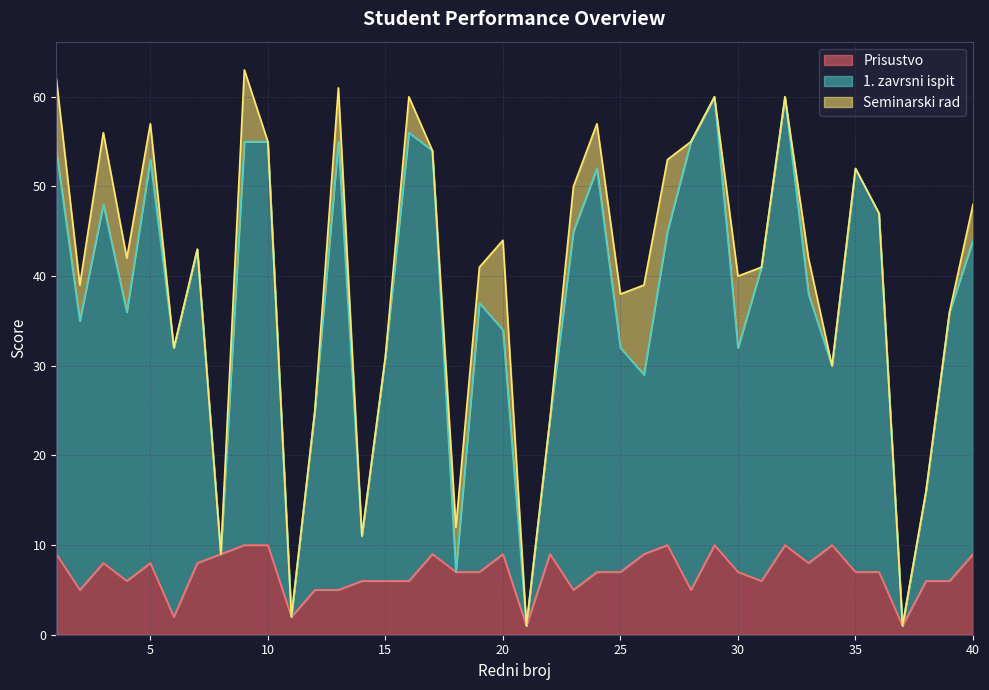

What is the value of the 1. zavrsni ispit point at the 24th from the left?

52